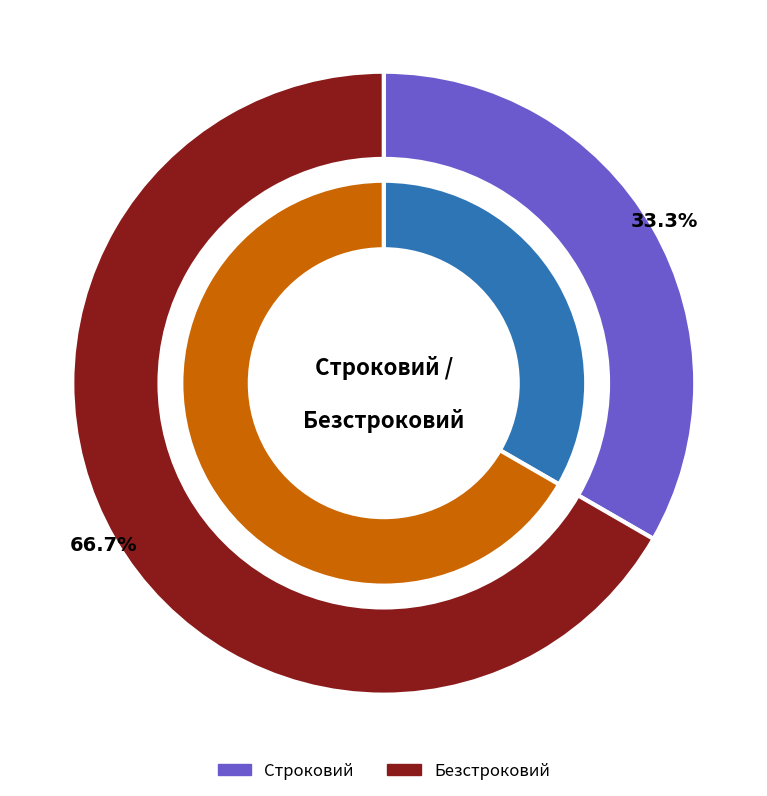

What is the ratio of the value at Безстроковий to the value at Строковий?

2.0